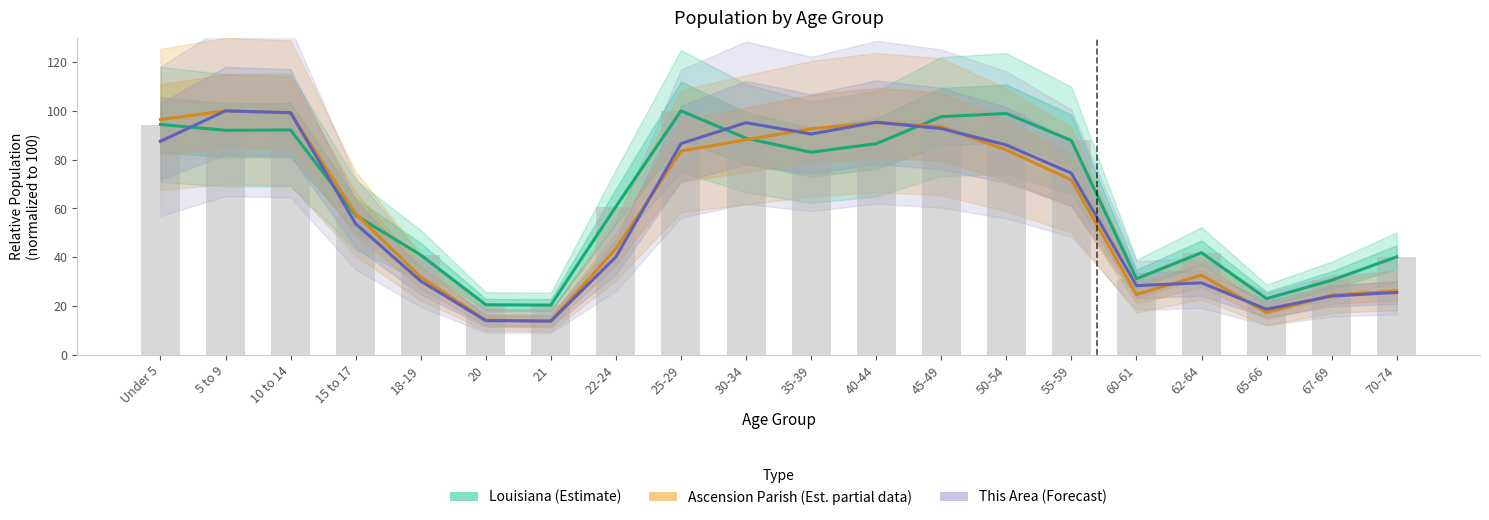

How many data points does each series have?

20